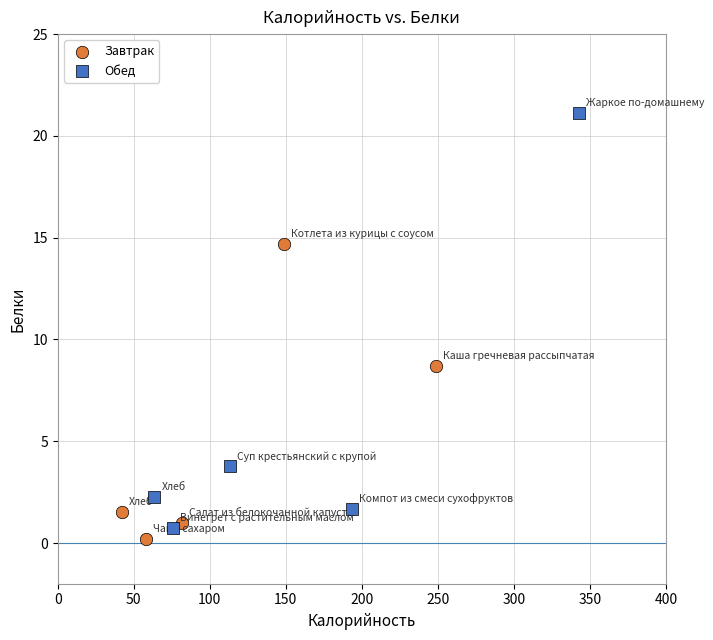

Which series reaches the maximum Y coordinate?

Обед